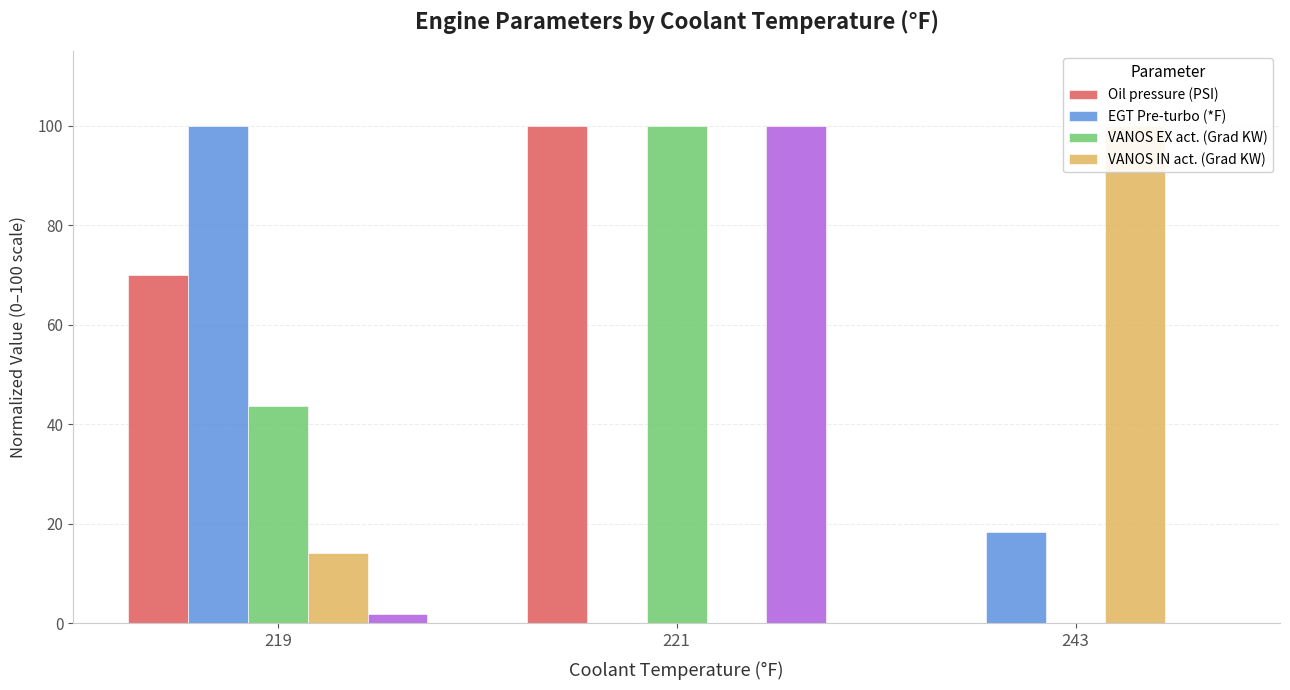

Between 243 and 221, which is larger?

221